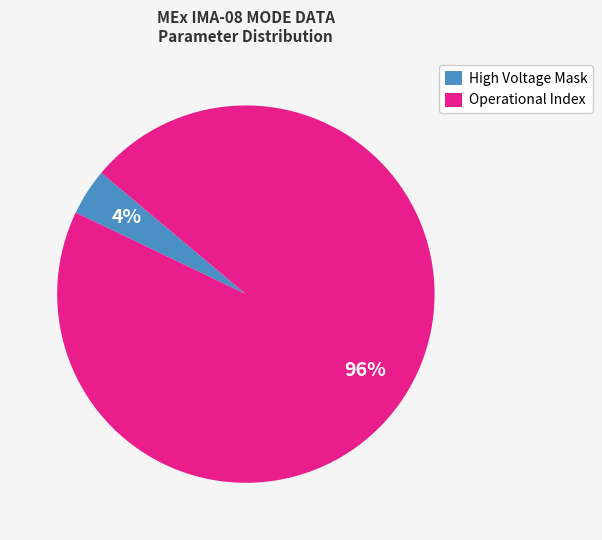

How many segments does this pie chart have?

2